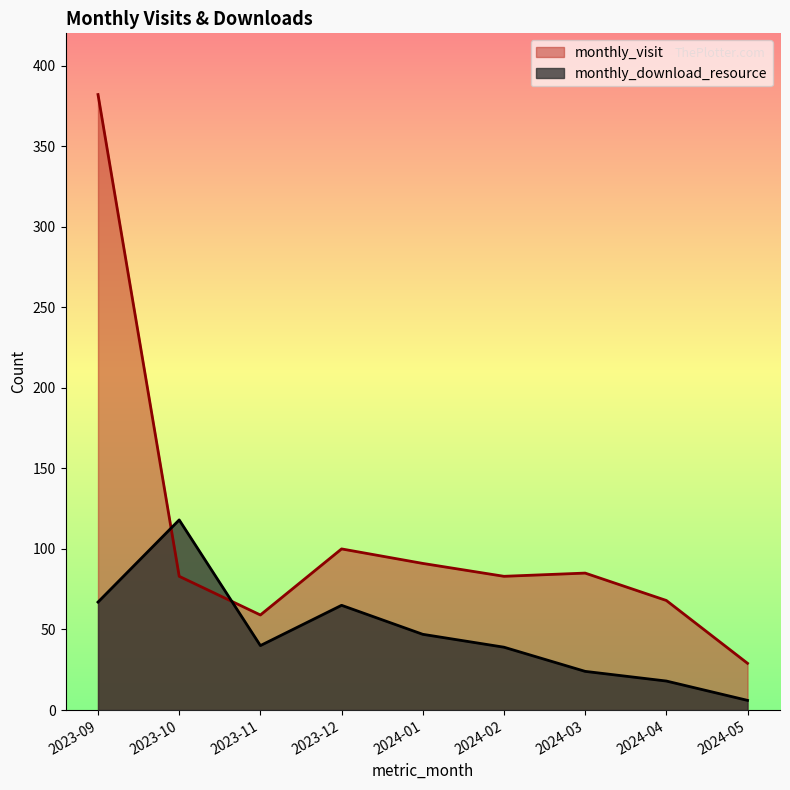

What is the label of the 9th point from the right?

2023-09